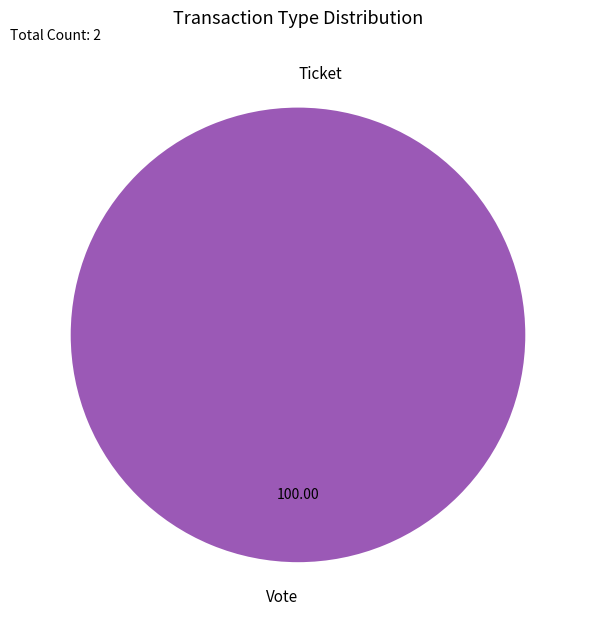

Which has a higher value, Ticket or Vote?

Vote